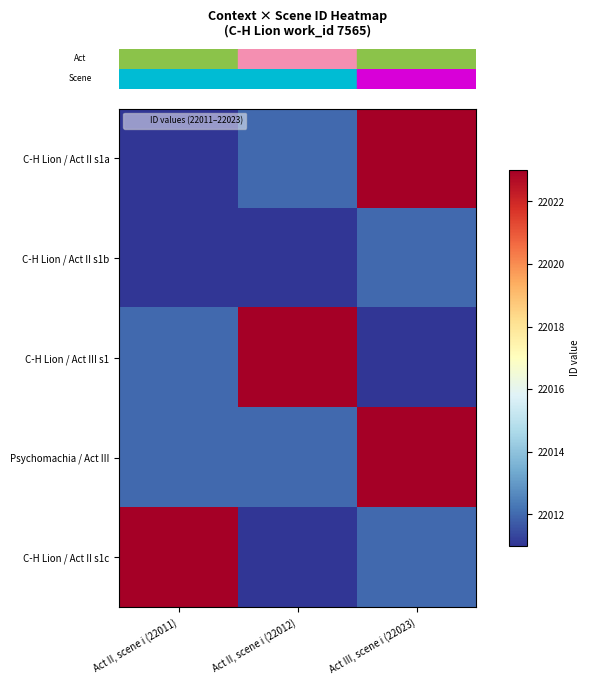

What is the spread (max minus min) of values at Act II, scene i (22011)?

12